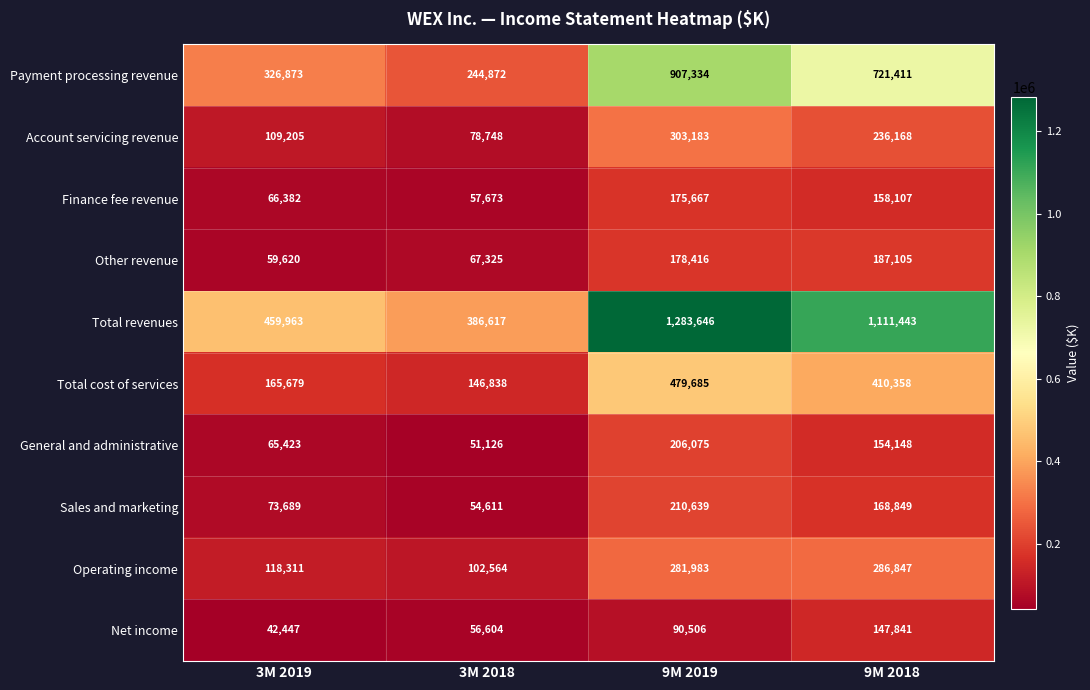

The Operating income series shows 183411 at 3M 2018. True or false?

False